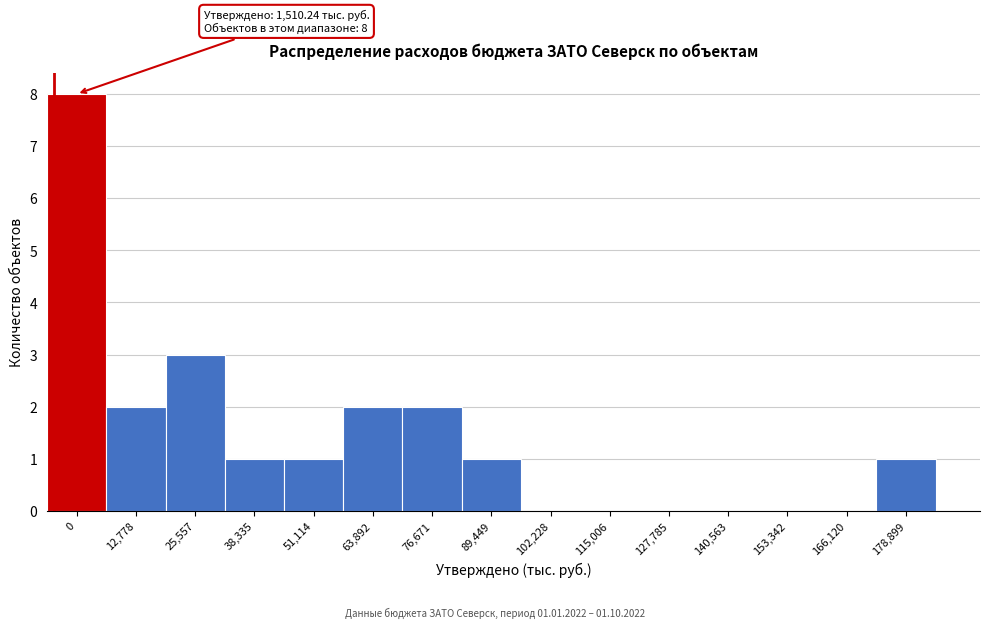

Reading left to right, extract all data points from this chart.

0=8	12,778=2	25,557=3	38,335=1	51,114=1	63,892=2	76,671=2	89,449=1	102,228=0	115,006=0	127,785=0	140,563=0	153,342=0	166,120=0	178,899=1